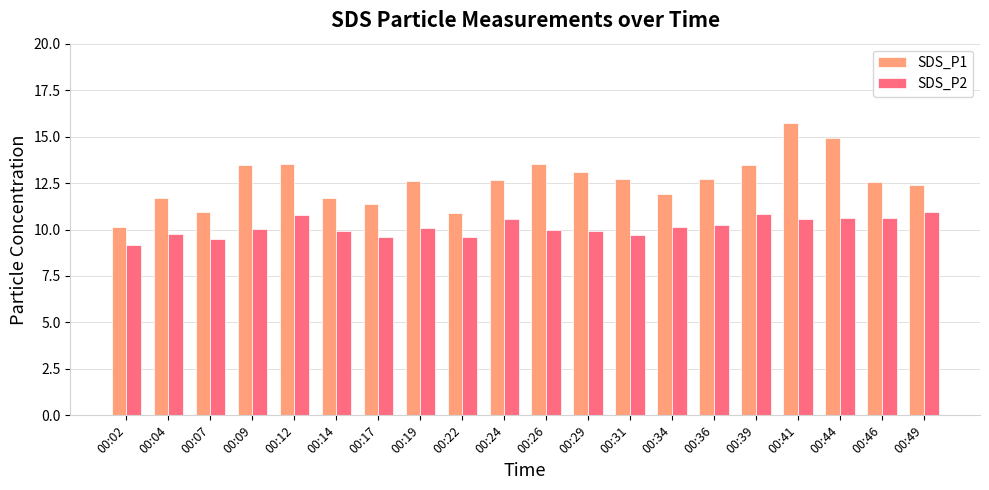

How many bars are there in each group?

2